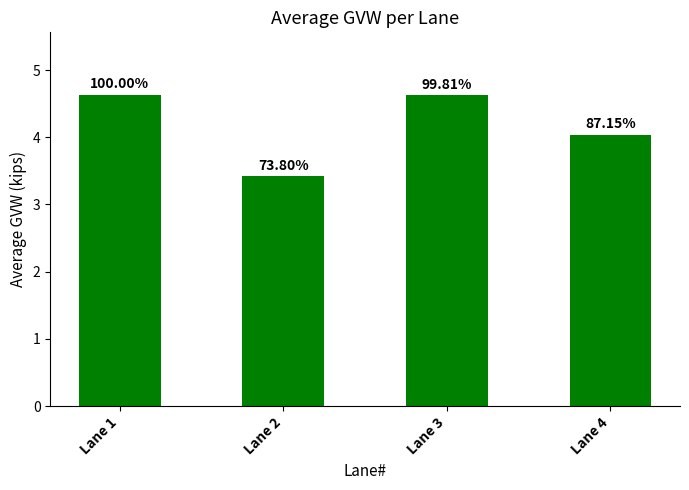

How many bars are there in total?

4